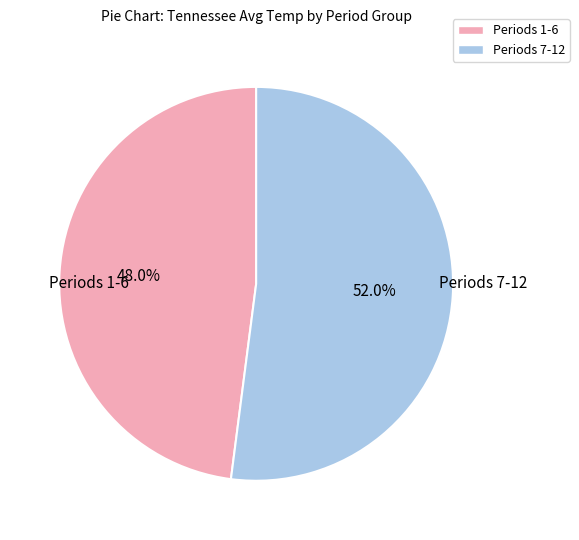

What is the ratio of the value at Periods 7-12 to the value at Periods 1-6?

1.1